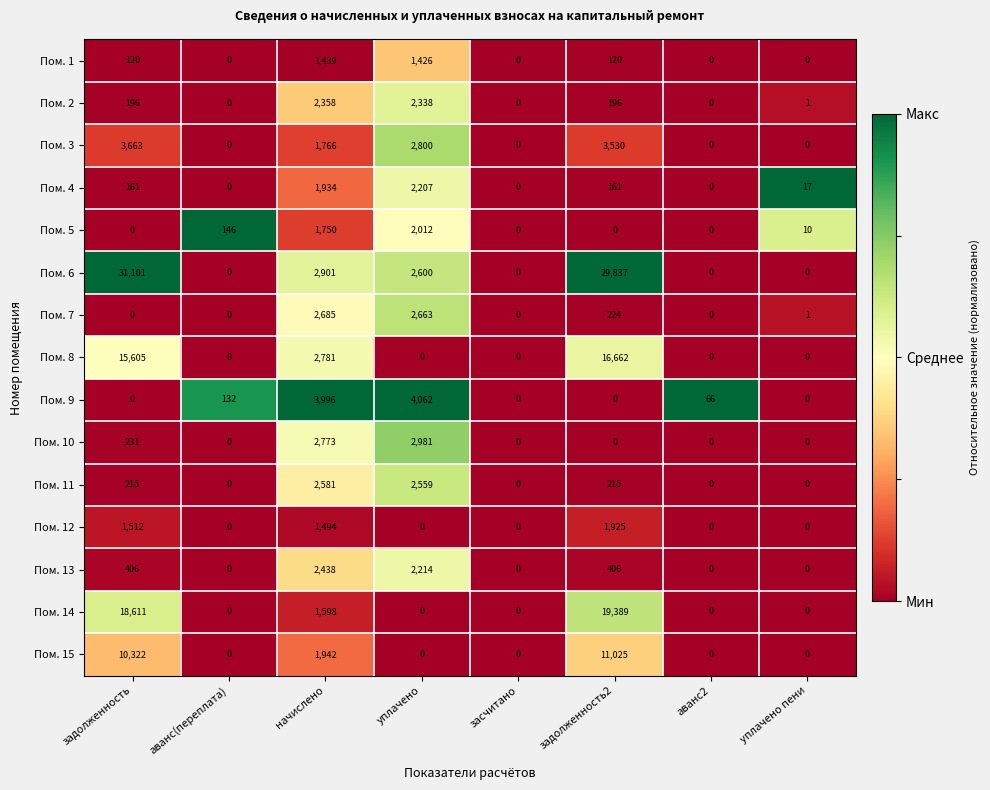

Is it true that Пом. 7 equals 1 at уплачено пени?

True